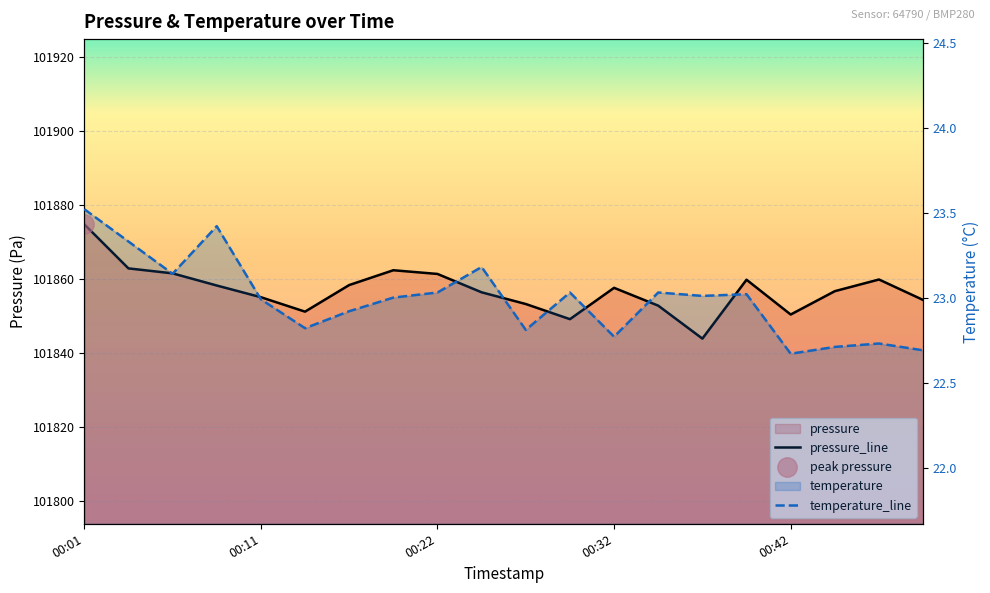

Rank the series at 18 from highest to lowest value.

pressure_line, temperature_line